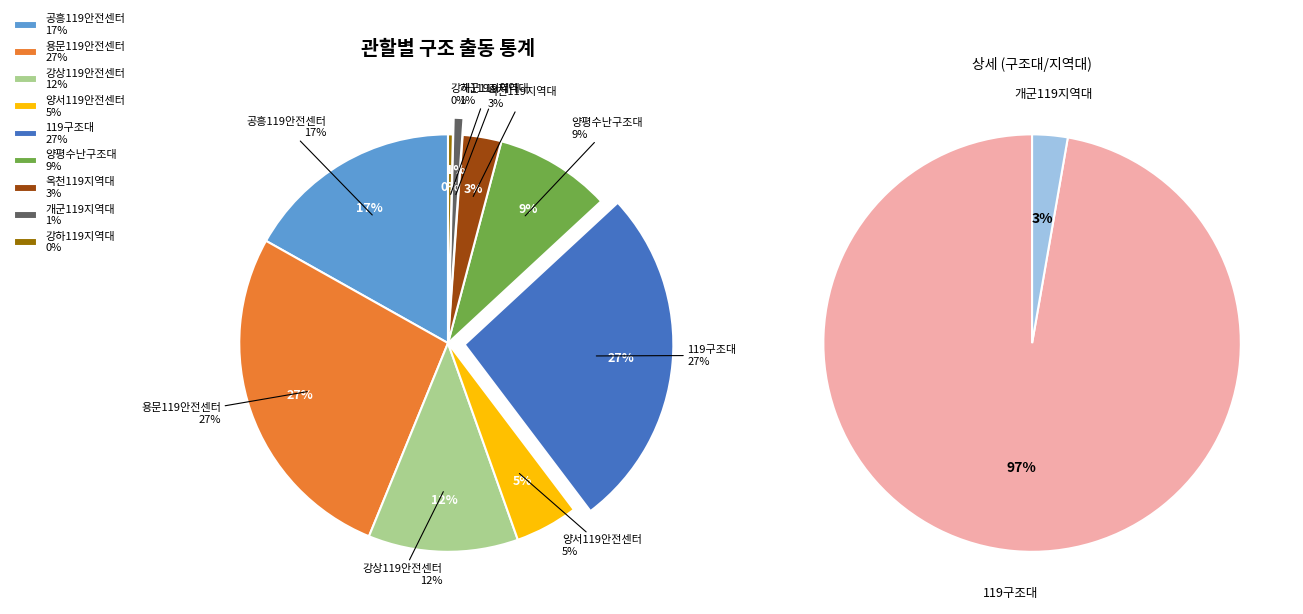

What is the largest slice in the pie chart?

용문119안전센터